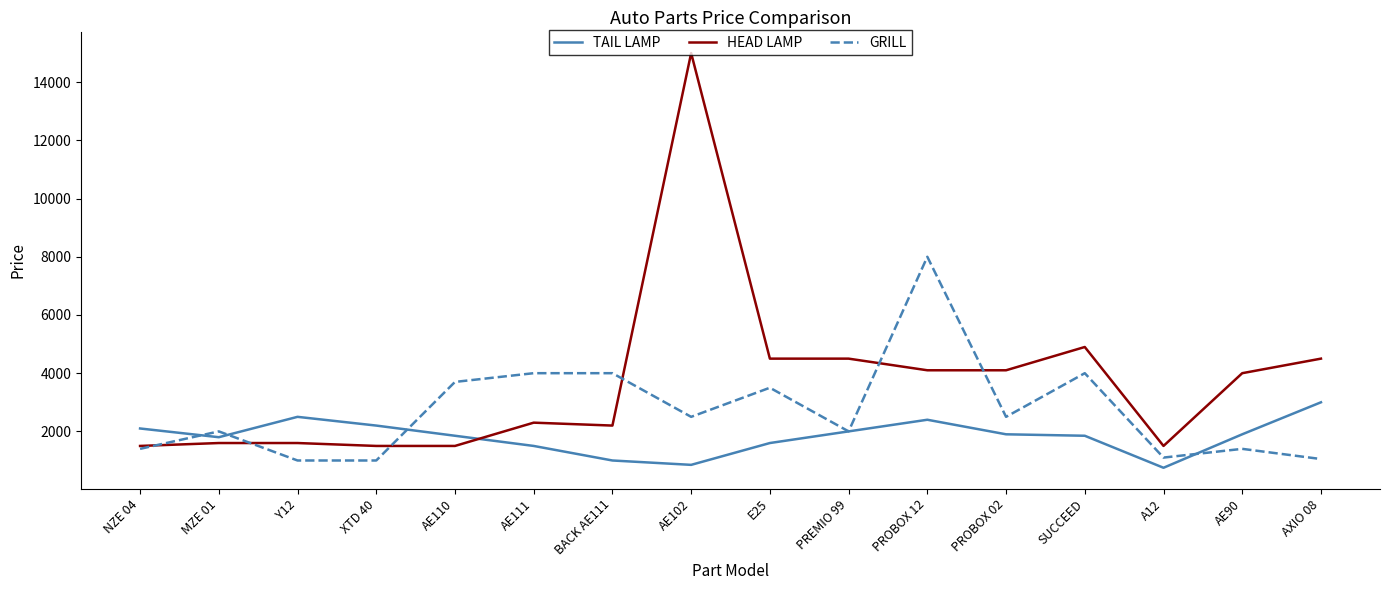

True or false: TAIL LAMP has a value of 850 at AE102.

True